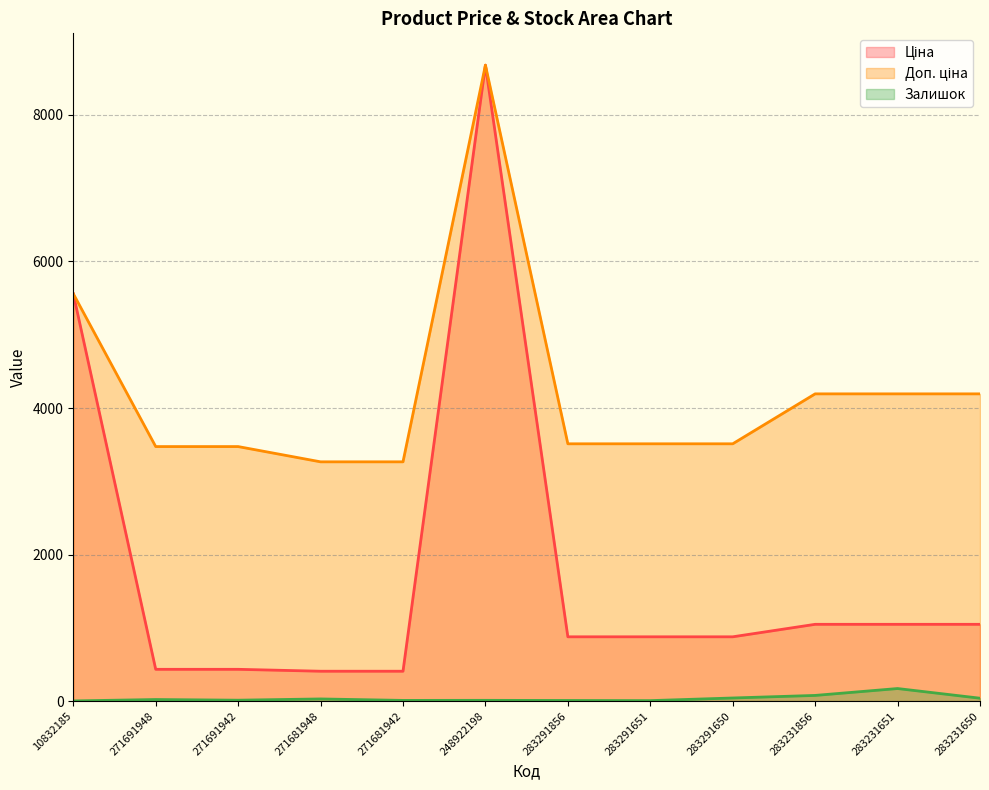

Where does the Залишок series first go above 22?

271681948